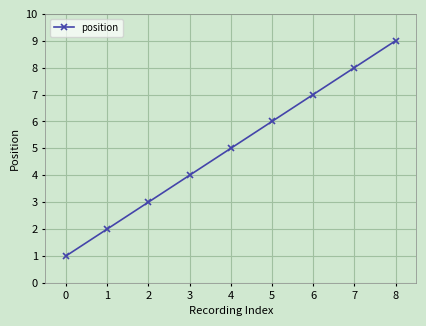

Between 2 and 3, which is larger?

3